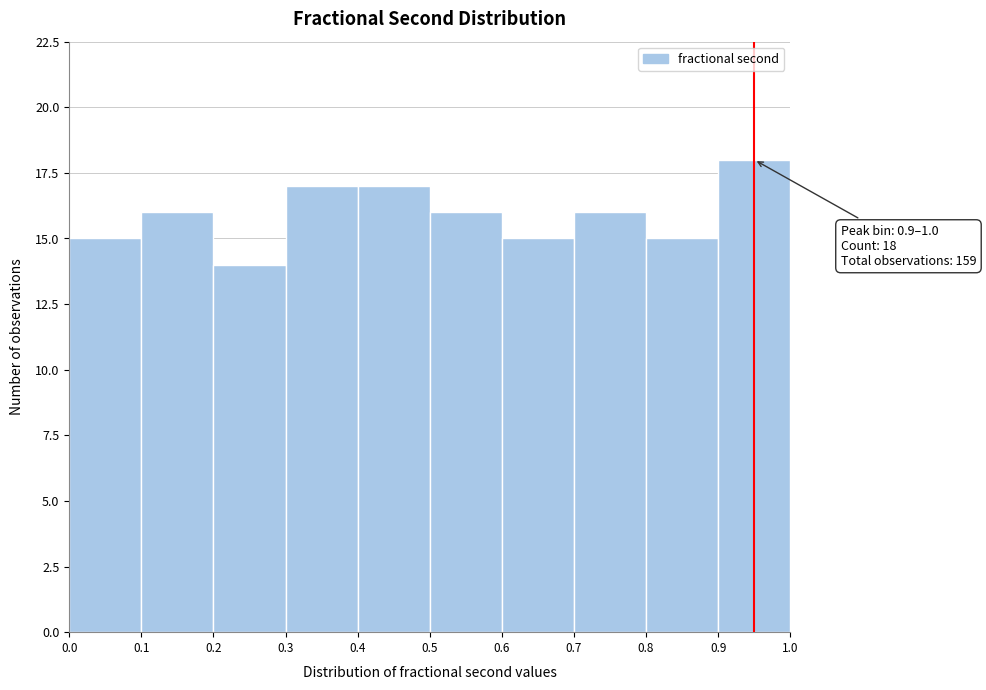

Over which range of the x-axis is the bar tallest?

0.9 to 1.0